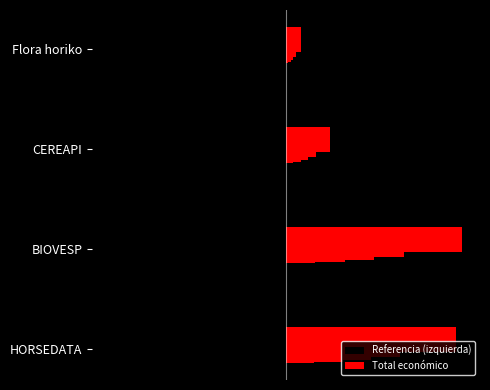

List the series in order of their overall mean, lowest first.

Referencia (izquierda), Total económico